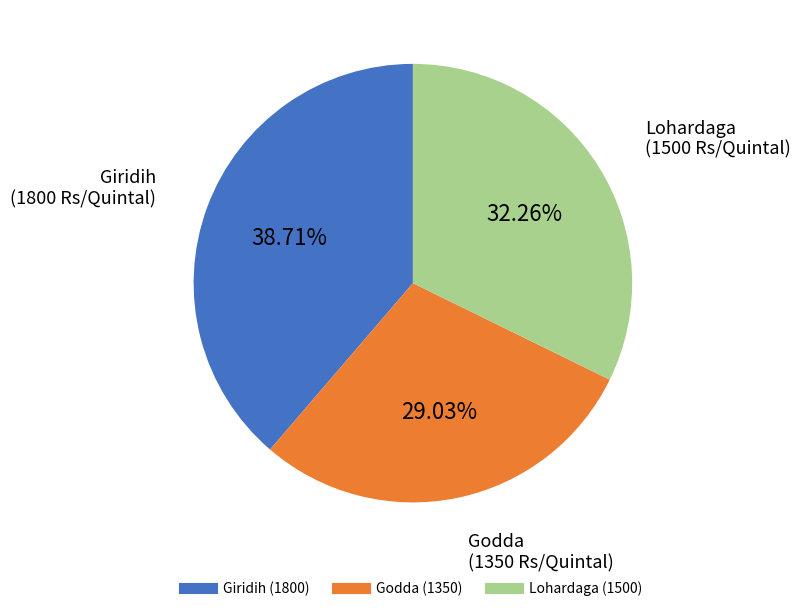

Rank the categories by value from lowest to highest.

Godda, Lohardaga, Giridih